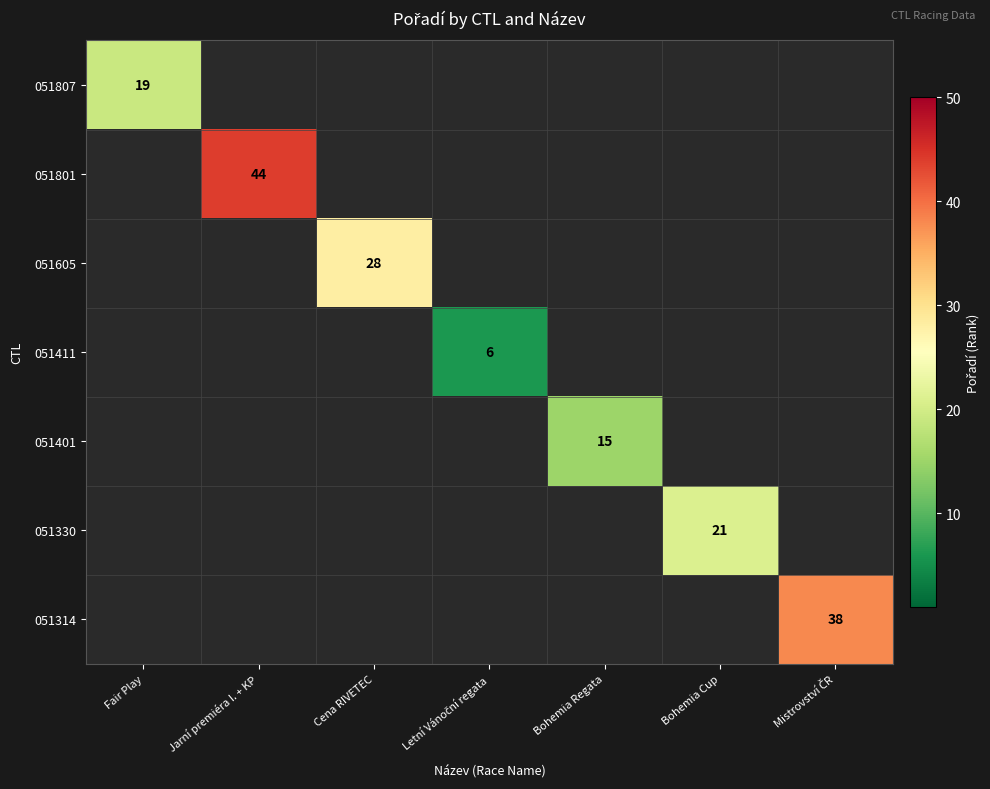

Is the value of 051411 at Mistrovství ČR greater than the value of 051605 at Cena RIVETEC?

No